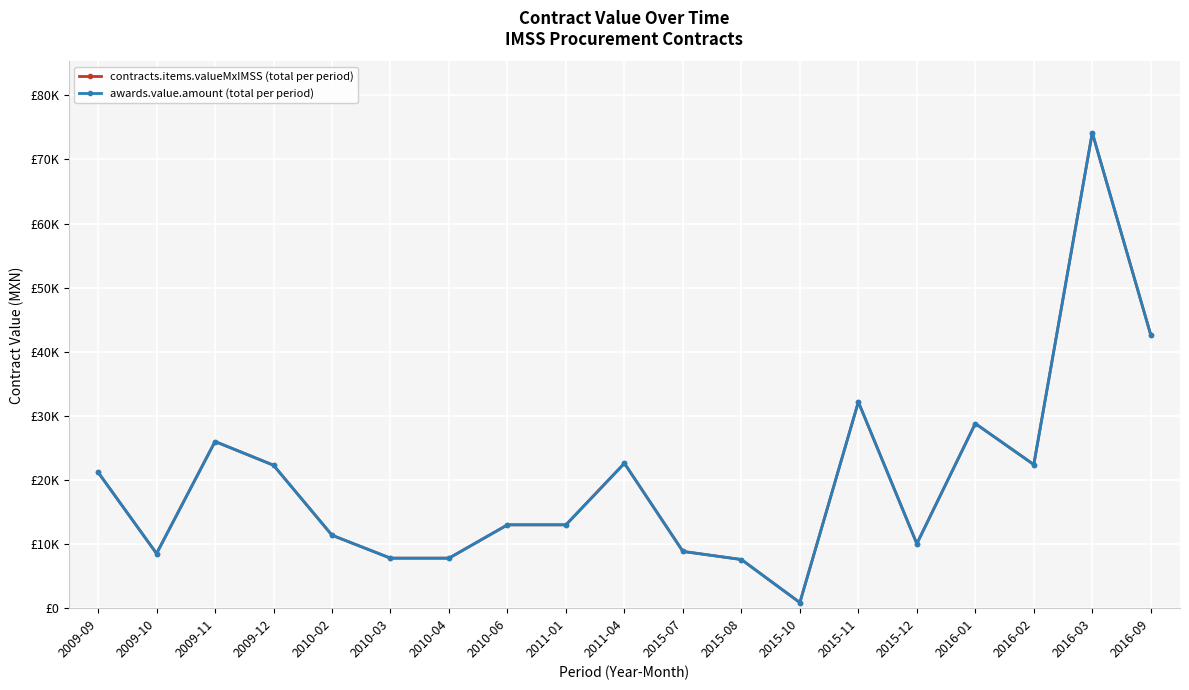

Does the chart have visible grid lines?

Yes